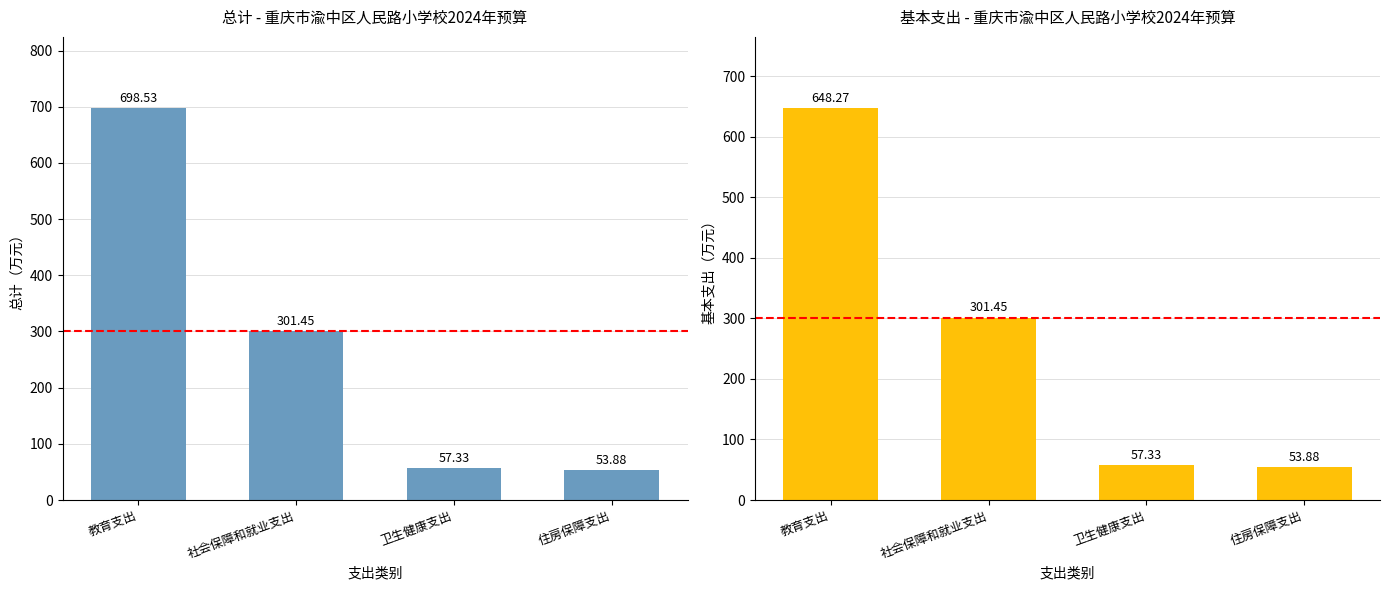

Reading right to left, transcribe all the data shown in this chart.

总计: 住房保障支出=53.9	卫生健康支出=57.3	社会保障和就业支出=301.4	教育支出=698.5
基本支出: 住房保障支出=53.9	卫生健康支出=57.3	社会保障和就业支出=301.4	教育支出=648.3